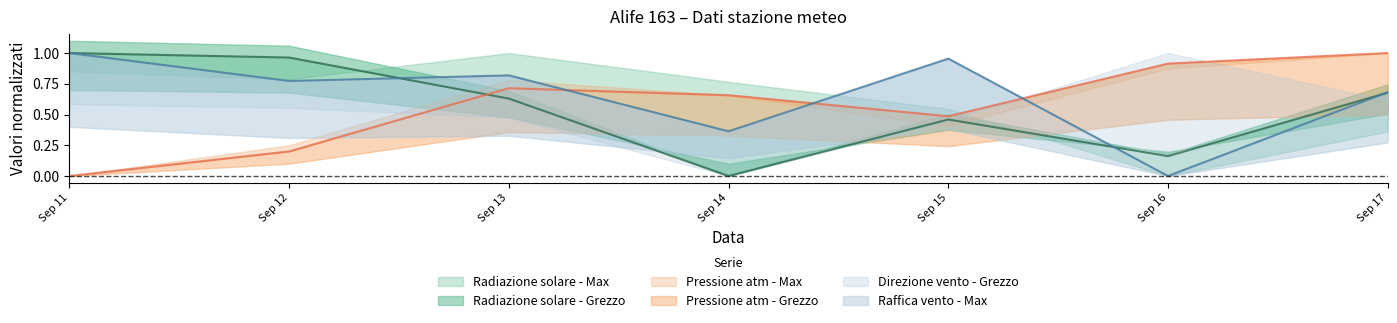

The Pressione atm - Max series shows 1.0 at Sep 17. True or false?

True